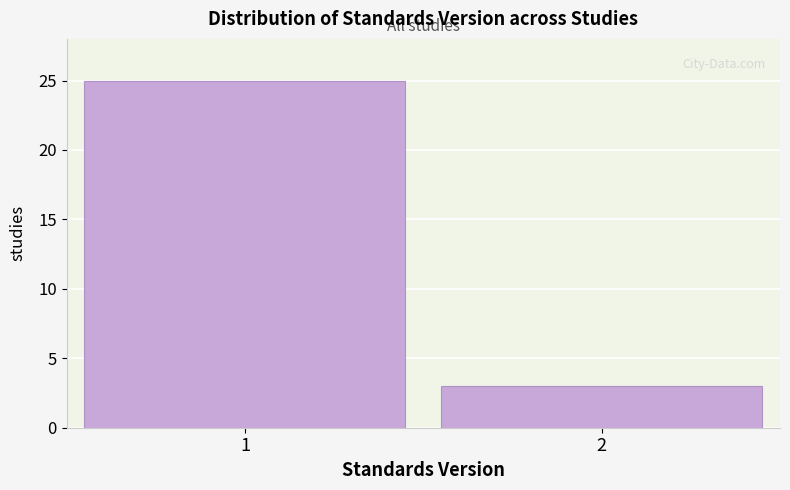

Reading right to left, what are all the values shown in this chart?

2=3	1=25